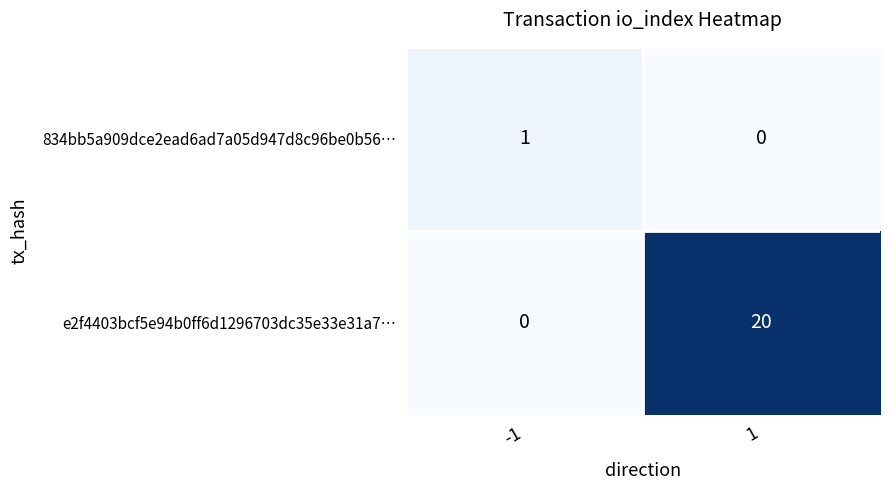

Rank the series by their average value, from lowest to highest.

834bb5a909dce2ead6ad7a05d947d8c96be0b56…, e2f4403bcf5e94b0ff6d1296703dc35e33e31a7…